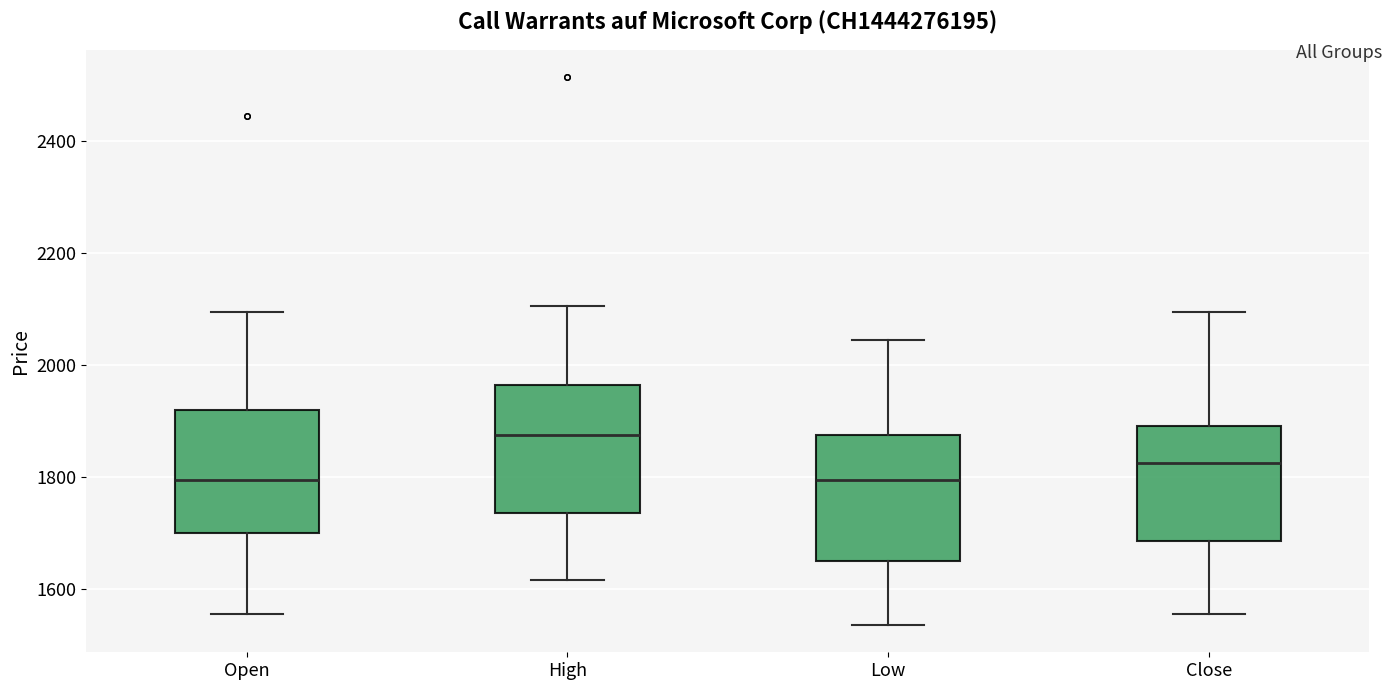

Where is the upper edge of the box for Low on the y-axis? The values are not printed on the chart, so give them approximately, as read against the axis.

1880